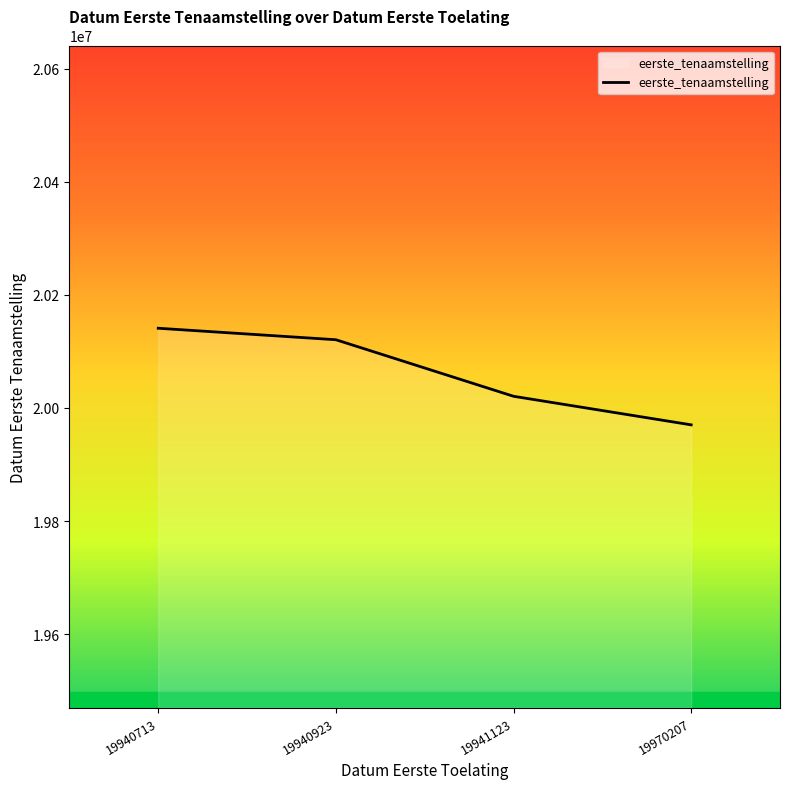

Rank the categories by value from highest to lowest.

19940713, 19940923, 19941123, 19970207